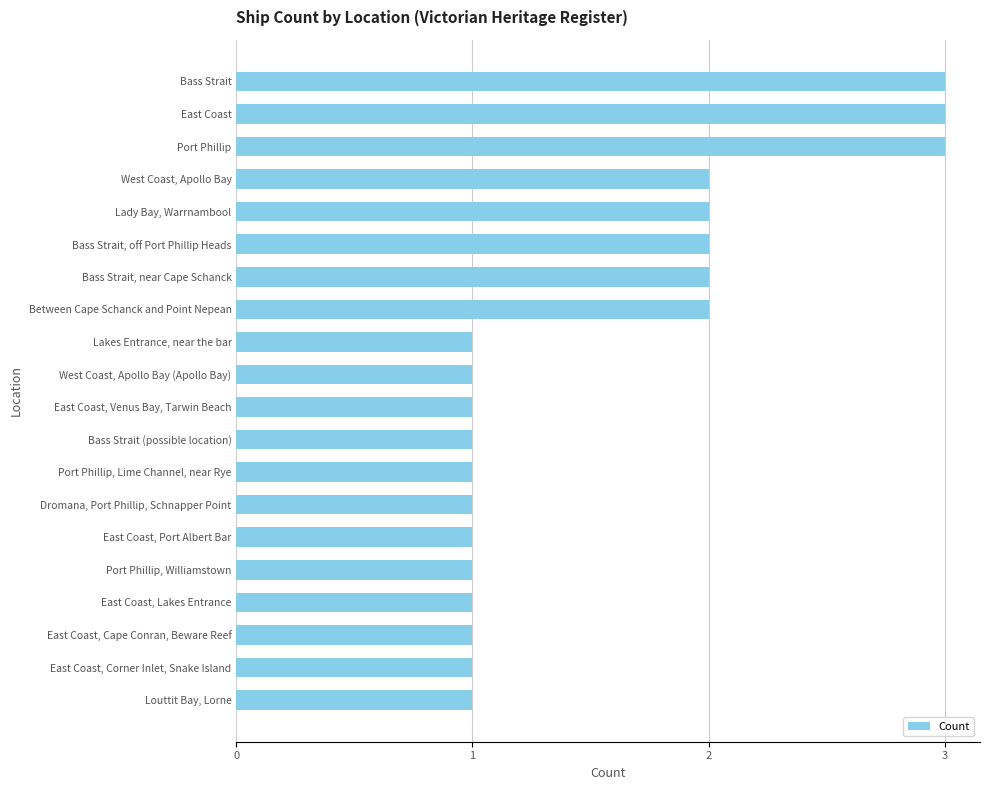

What is the label of the 16th bar from the top?

Port Phillip, Williamstown